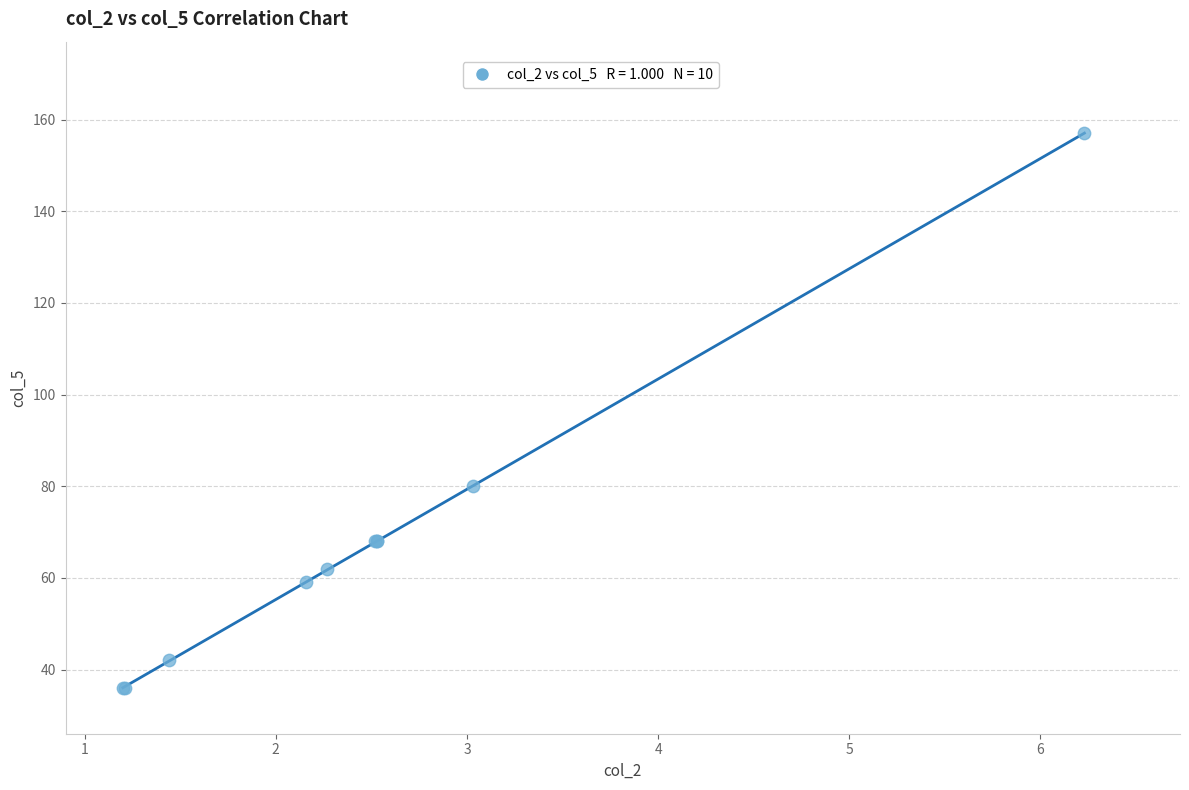

What Y value in the scatter plot is closest to 96?

80